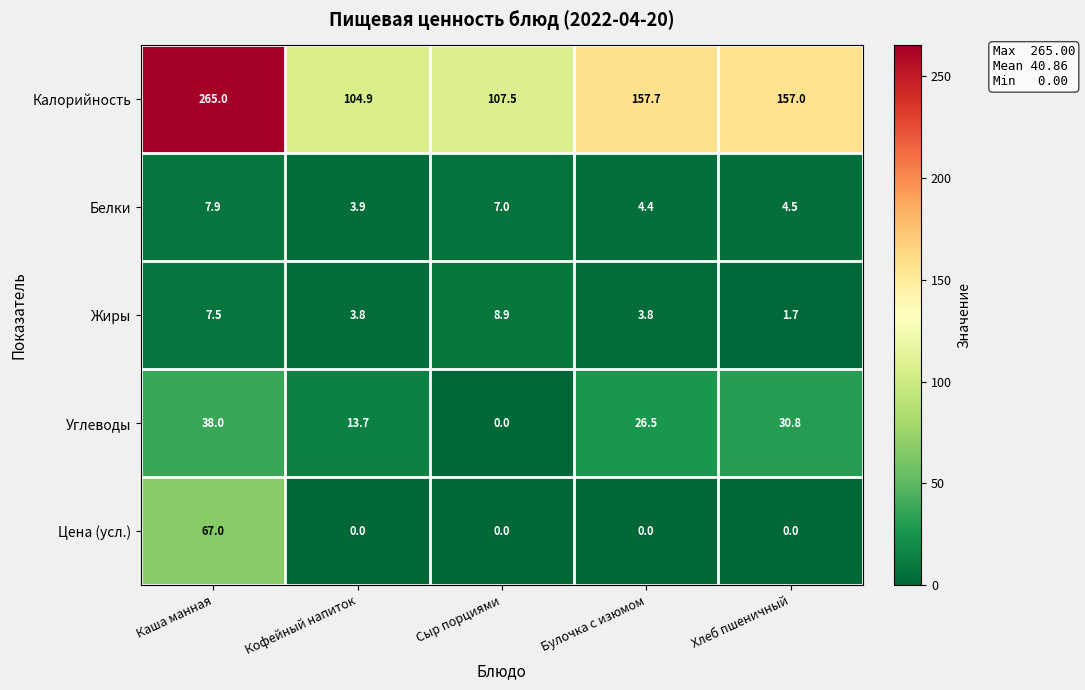

Reading left to right, list all the values displayed in this chart.

Калорийность: 265.0	104.9	107.5	157.7	157.0
Белки: 7.9	3.9	7.0	4.4	4.5
Жиры: 7.5	3.8	8.9	3.8	1.7
Углеводы: 38.0	13.7	0.0	26.5	30.8
Цена (усл.): 67.0	0.0	0.0	0.0	0.0